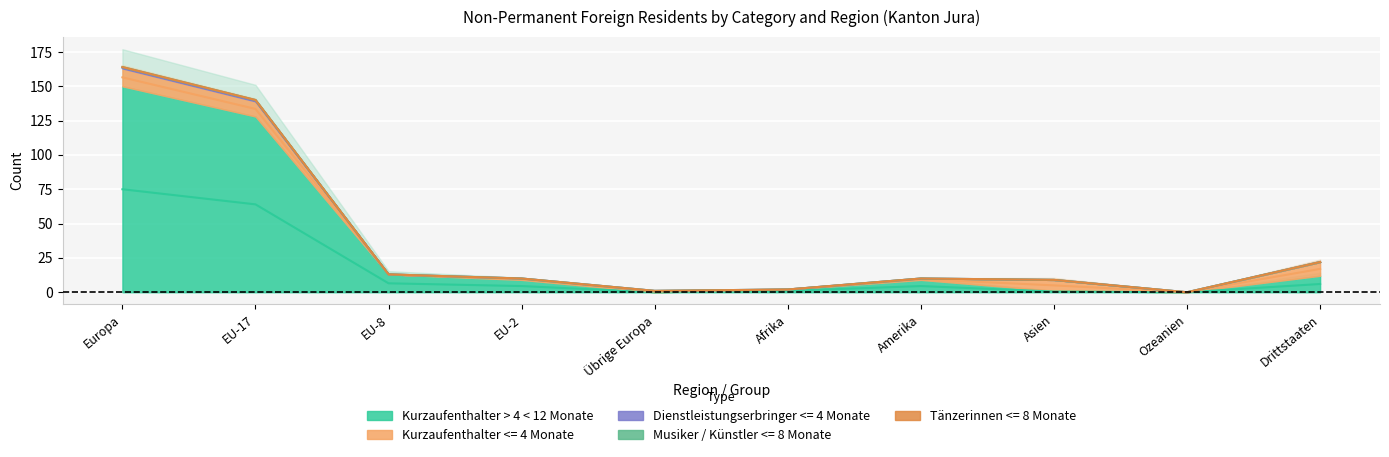

What is the sum of all Kurzaufenthalter > 4 < 12 Monate values?

324